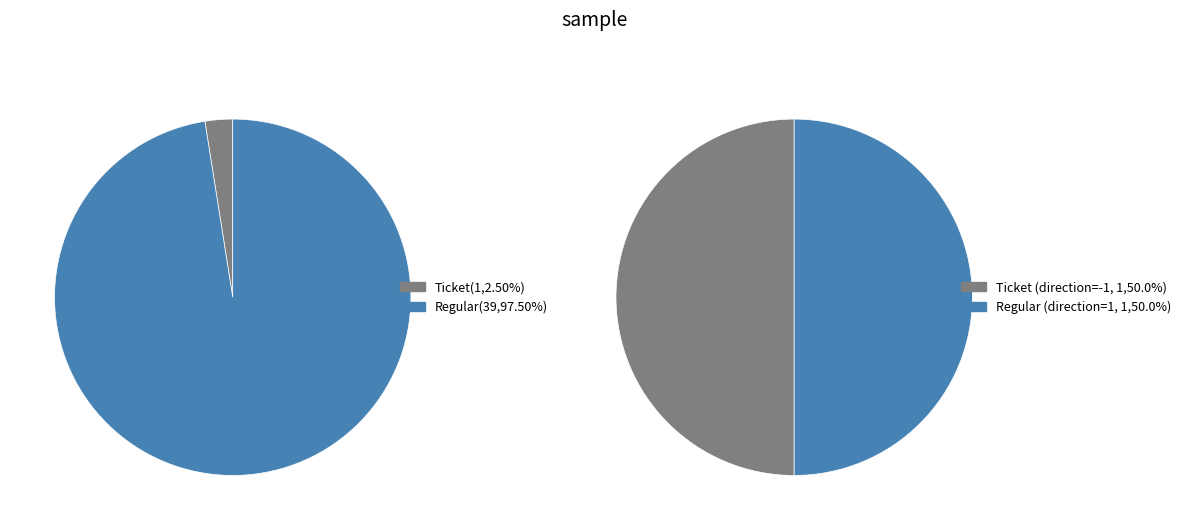

Is there a majority slice in this chart?

Yes